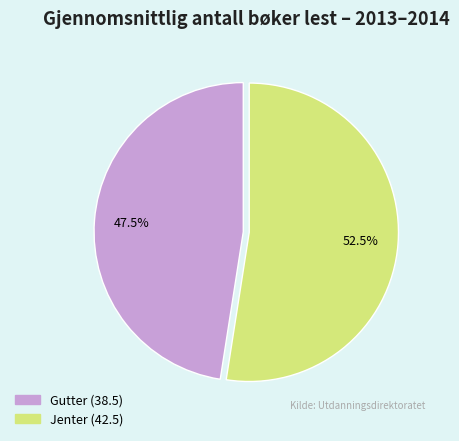

How many slices are in this pie chart?

2